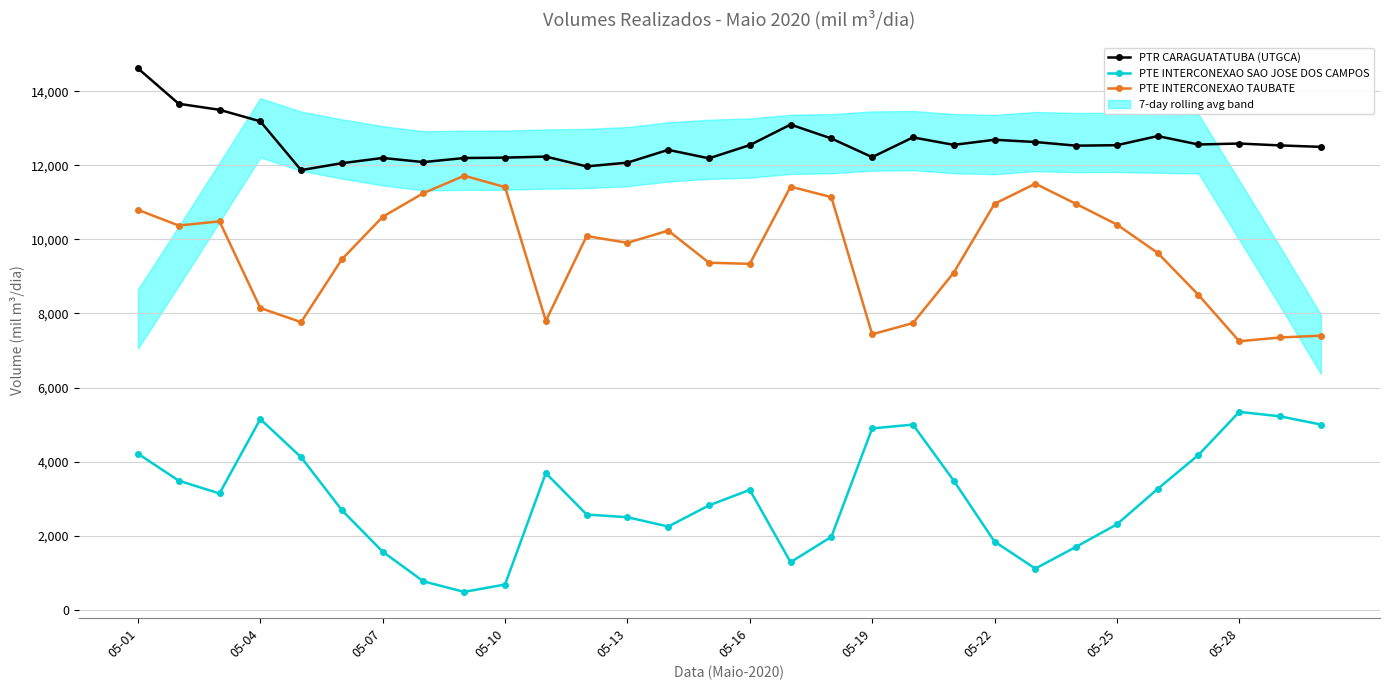

Which series changed the most between 10 and 19?

PTE INTERCONEXAO SAO JOSE DOS CAMPOS